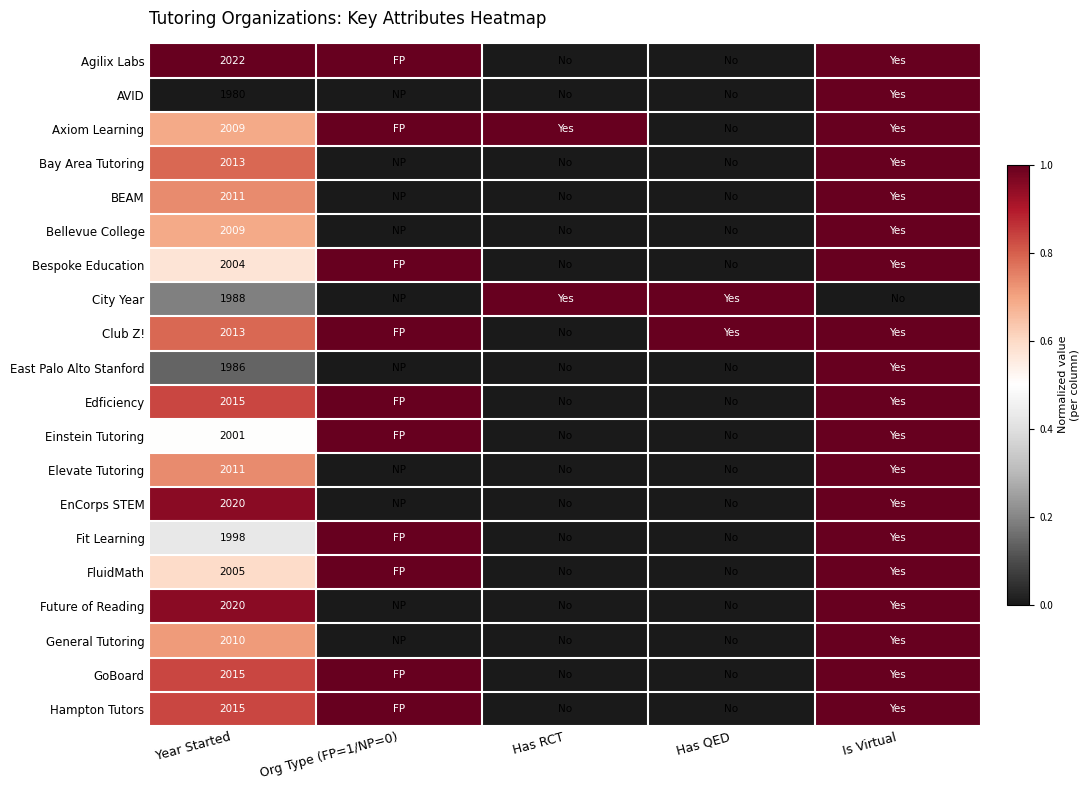

The value of BEAM at Year Started is 3511. True or false?

False